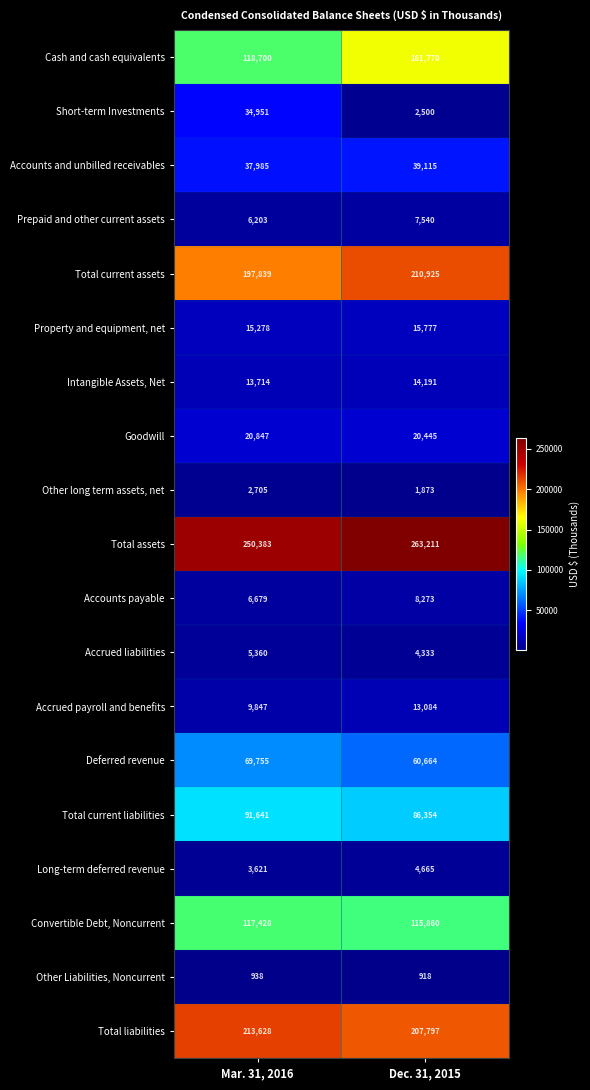

What is the average value of the Accounts and unbilled receivables series?

38550